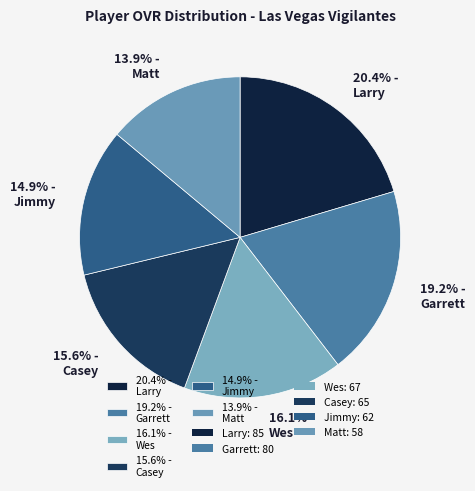

Which has a higher value, 19.2% - Garrett or 20.4% - Larry?

20.4% - Larry